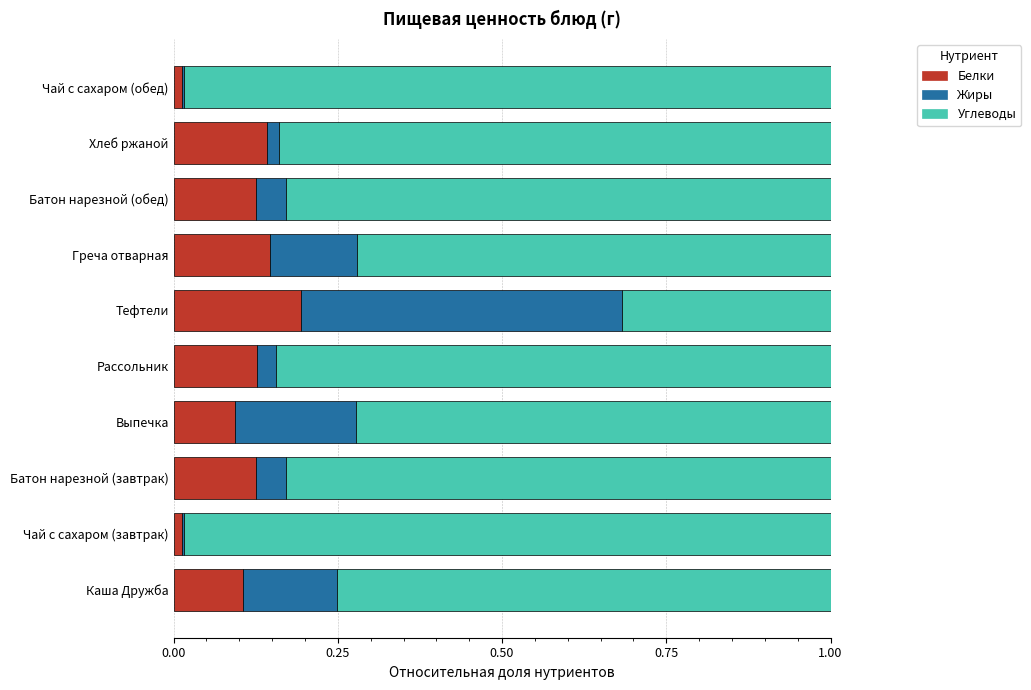

Which category has the highest value in the Белки series?

Тефтели